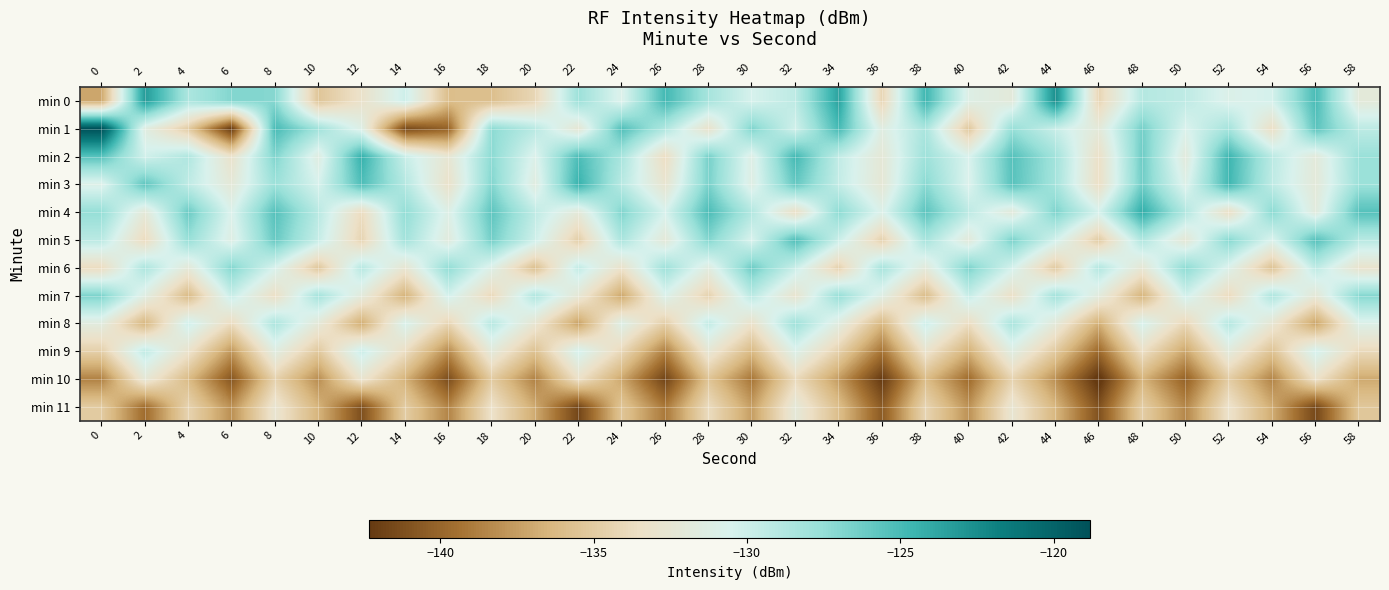

What is the maximum value shown in the chart?

-118.8